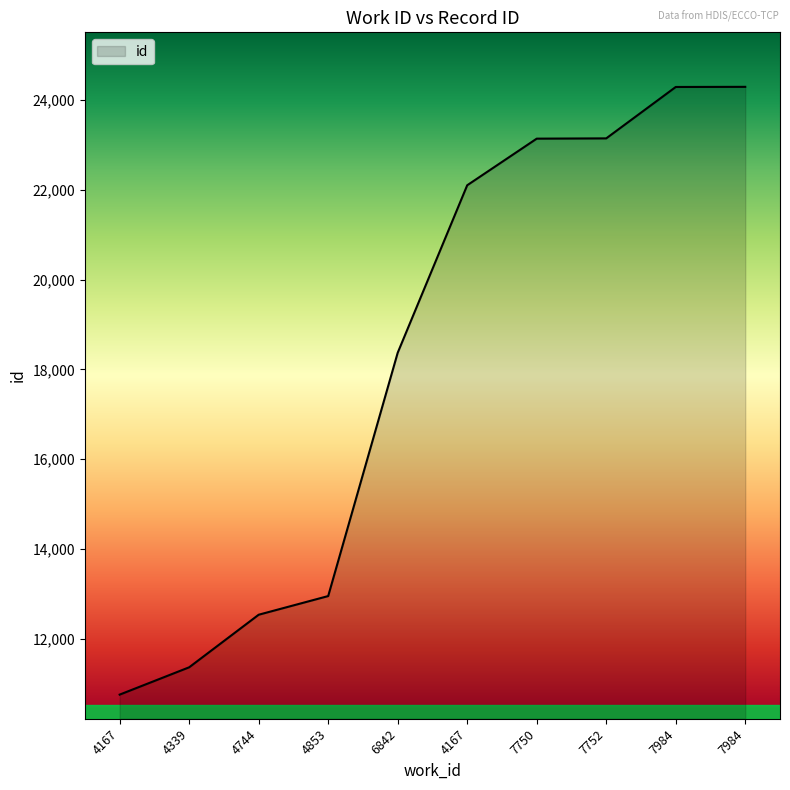

Approximately how many times larger is the value at 7984 compared to 7750?

1.0